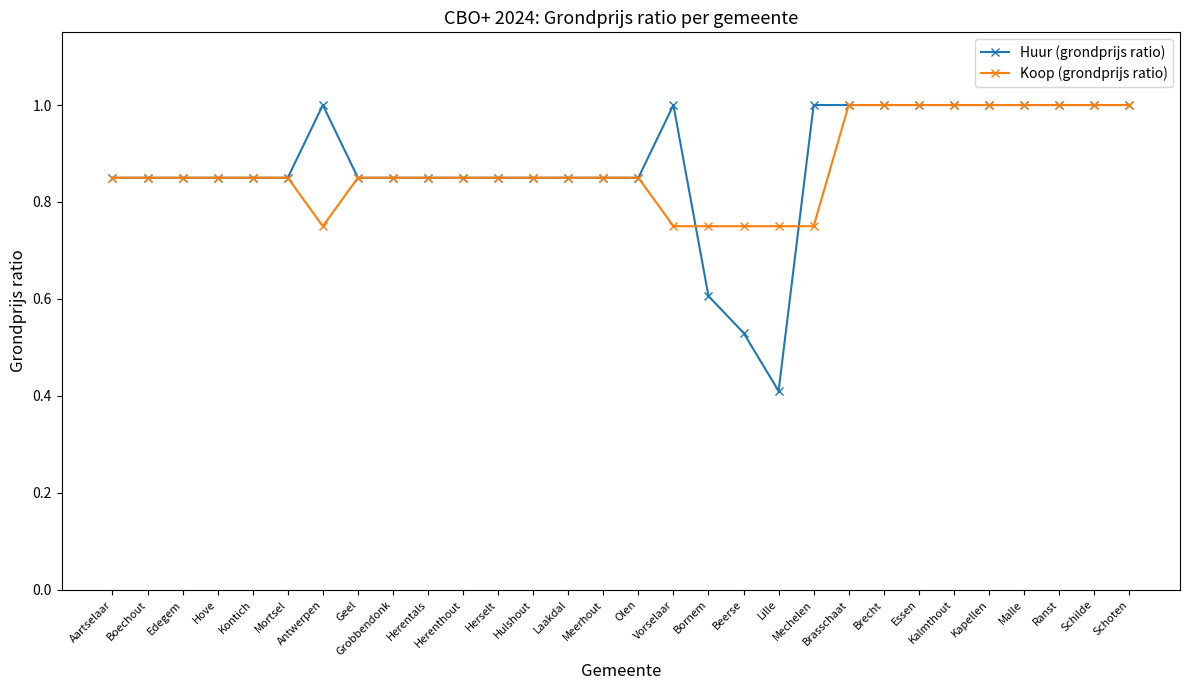

Which series has the largest range (max minus min)?

Huur (grondprijs ratio)